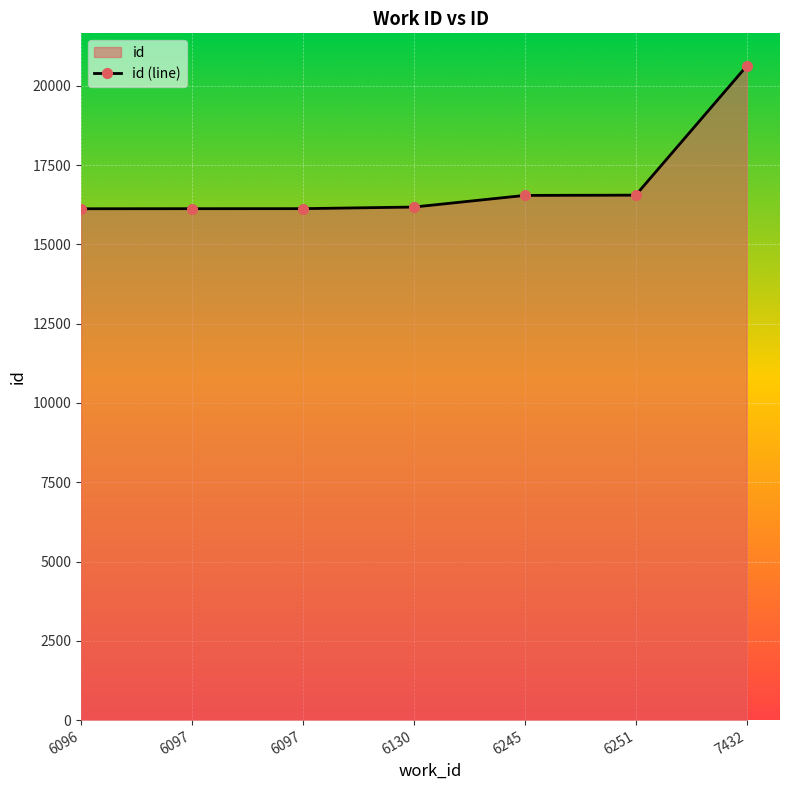

The chart shows a value of 25554 at 6097. True or false?

False